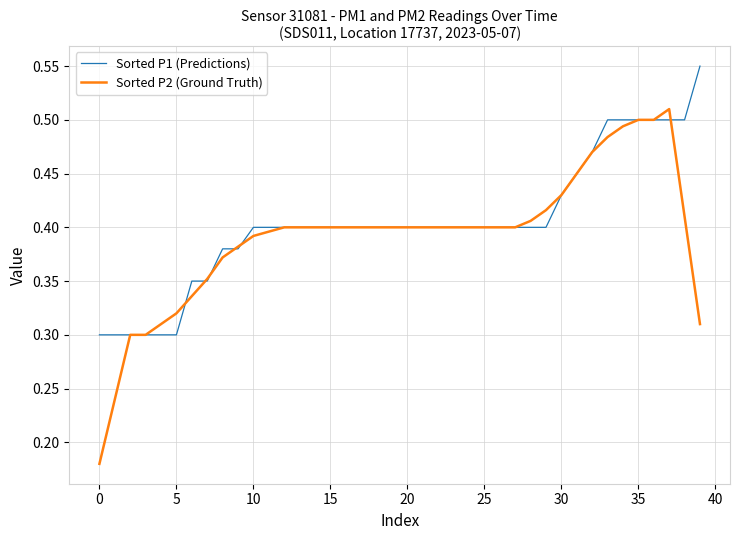

Which series has the largest range (max minus min)?

Sorted P2 (Ground Truth)